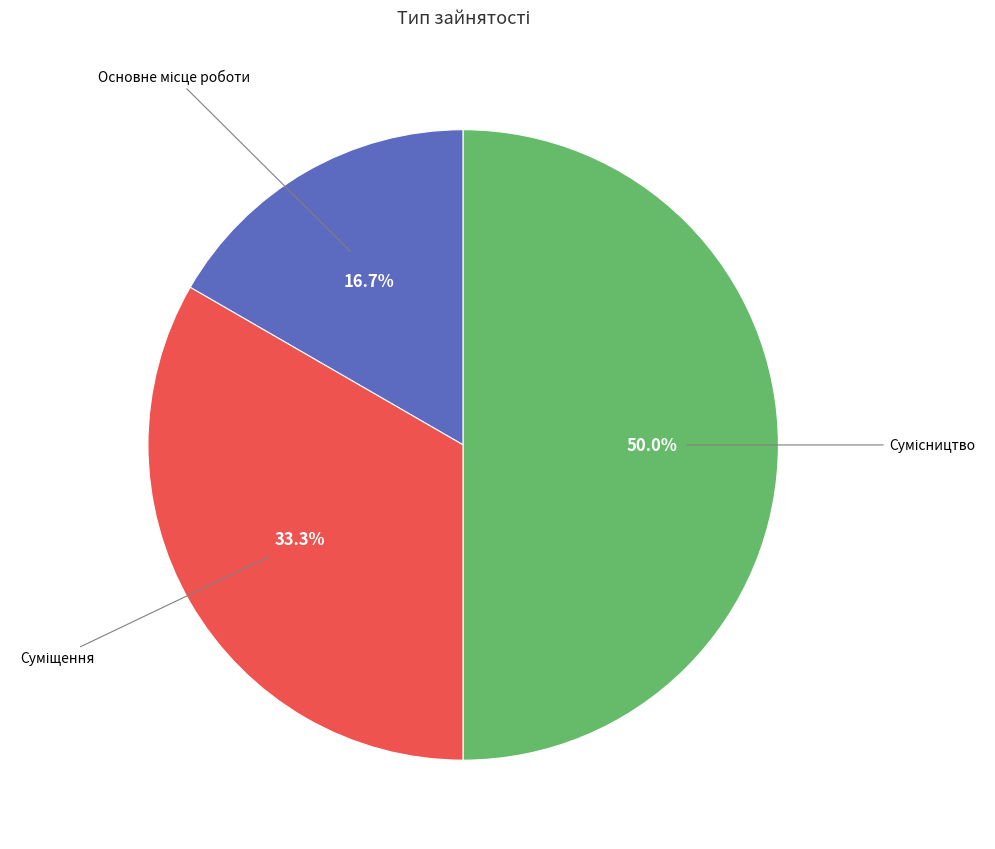

The Основне місце роботи slice represents 17% of the pie. True or false?

True